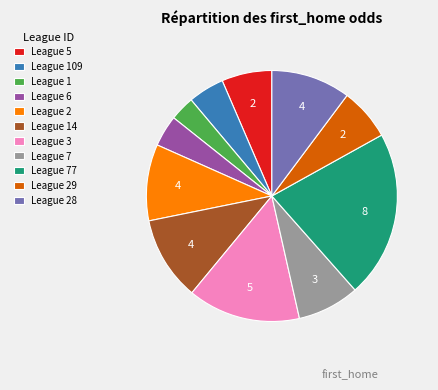

Between League 7 and League 5, which is larger?

League 7